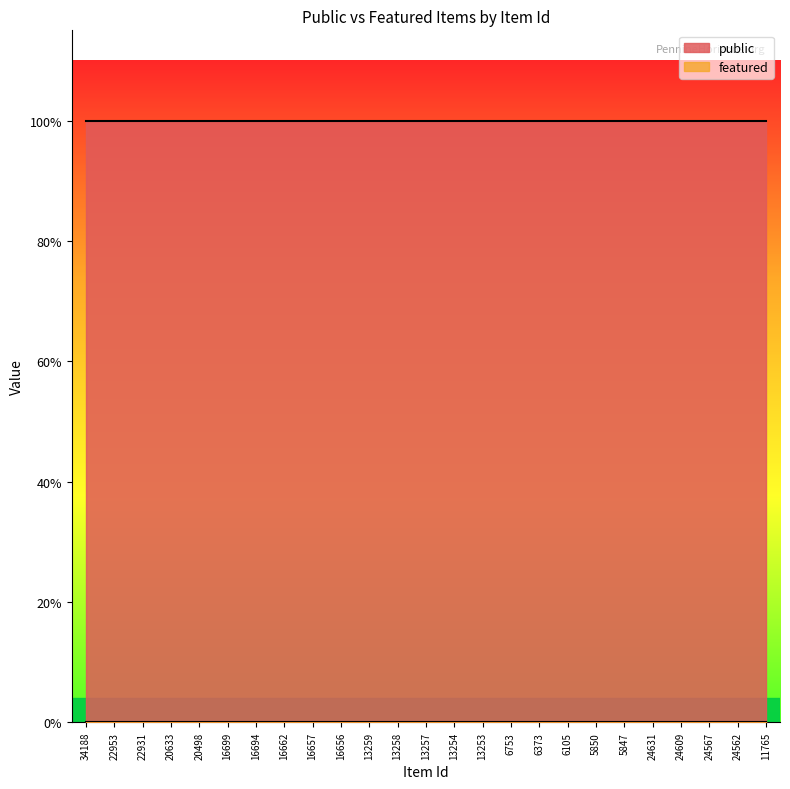

At which category does the chart reach its minimum across all series?

34188